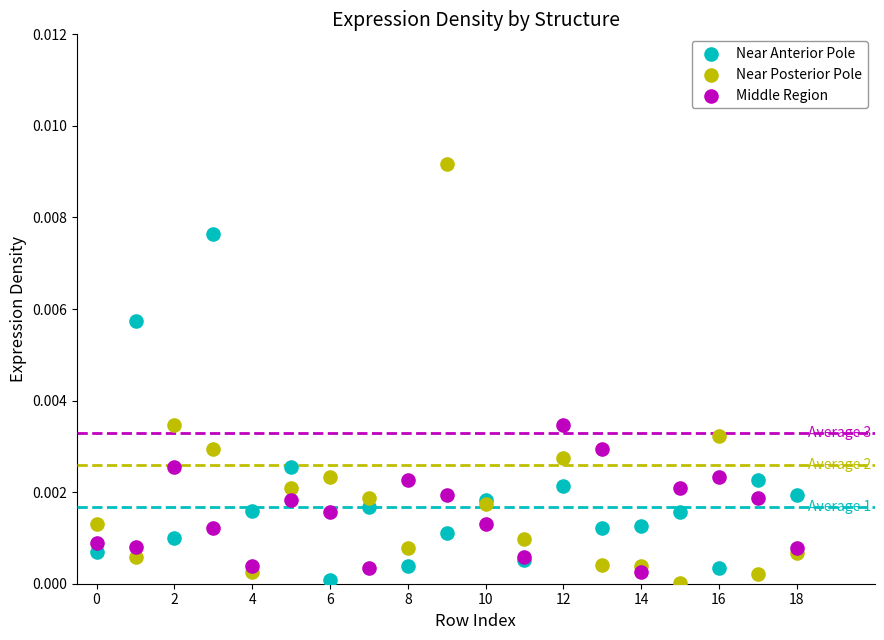

Which series has the widest spread of Y values?

Near Posterior Pole